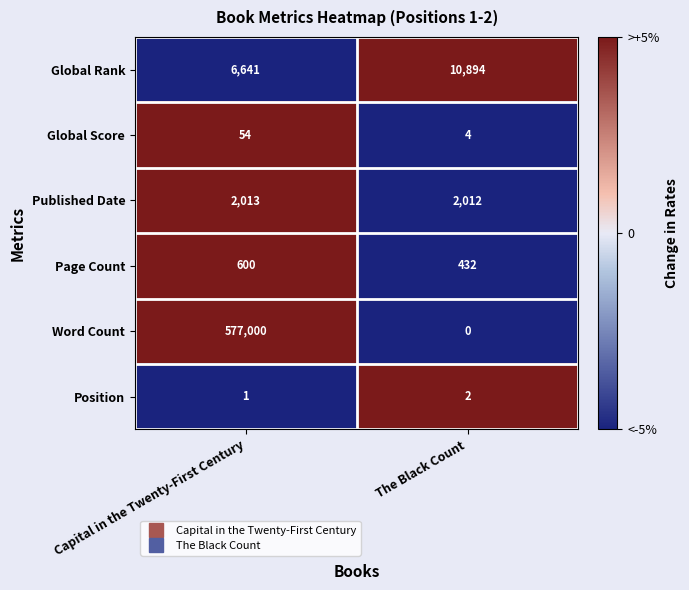

What is the greatest value displayed?

577000